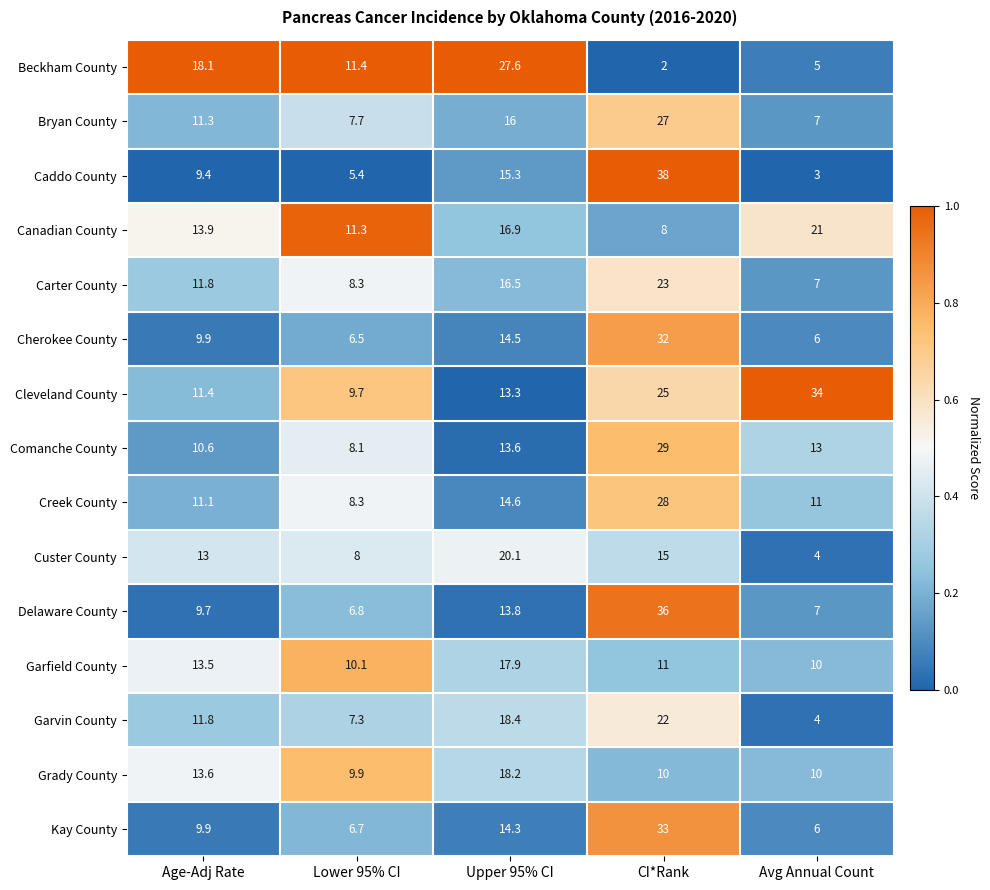

Is it true that Kay County equals 3.8 at Avg Annual Count?

False